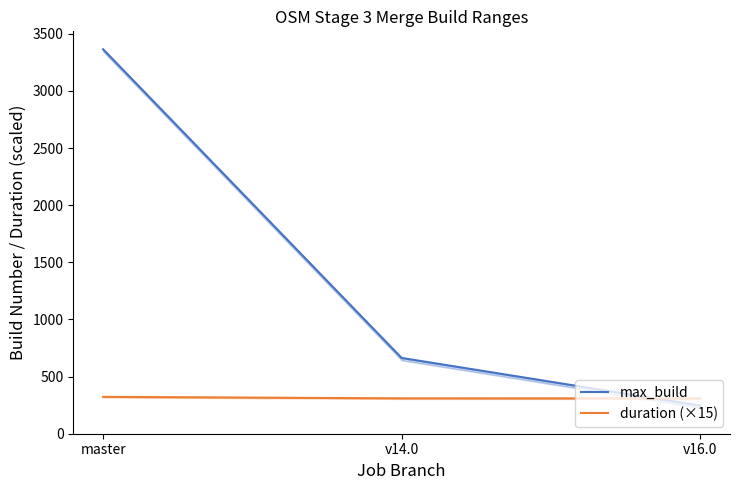

How many lines are shown in the chart?

2